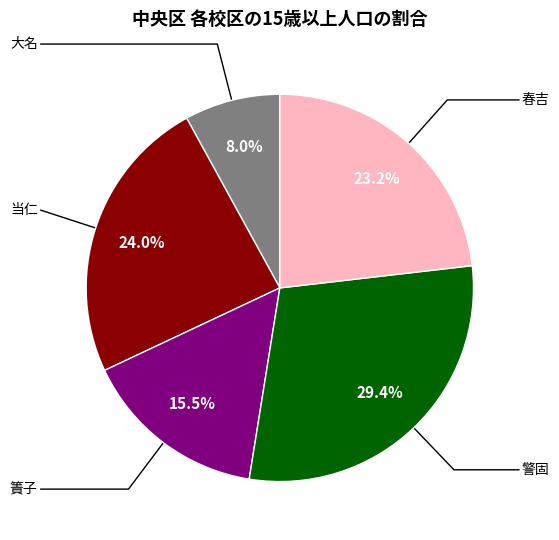

Is there any slice that represents more than half of the pie?

No